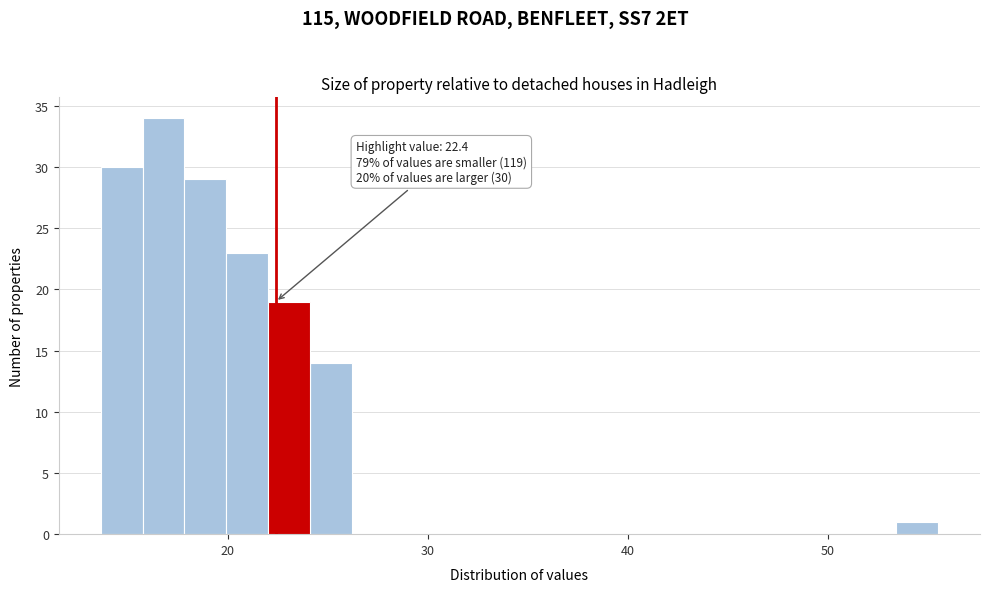

Around what value on the x-axis is the tallest bar? Give the approximate position of its centre, as read against the axis.

17